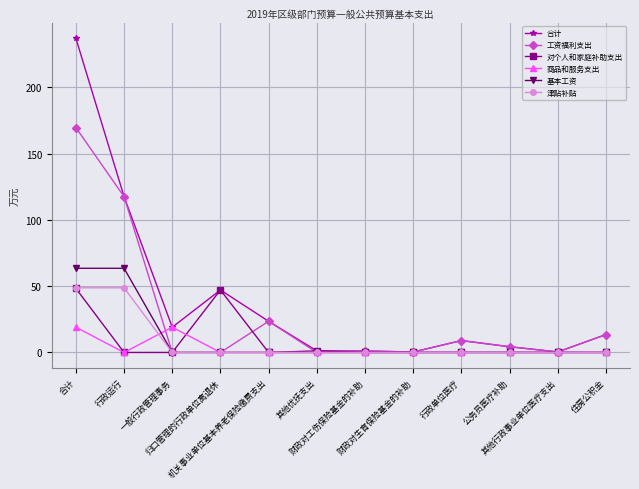

The value of 对个人和家庭补助支出 at 归口管理的行政单位离退休 is 74.9. True or false?

False